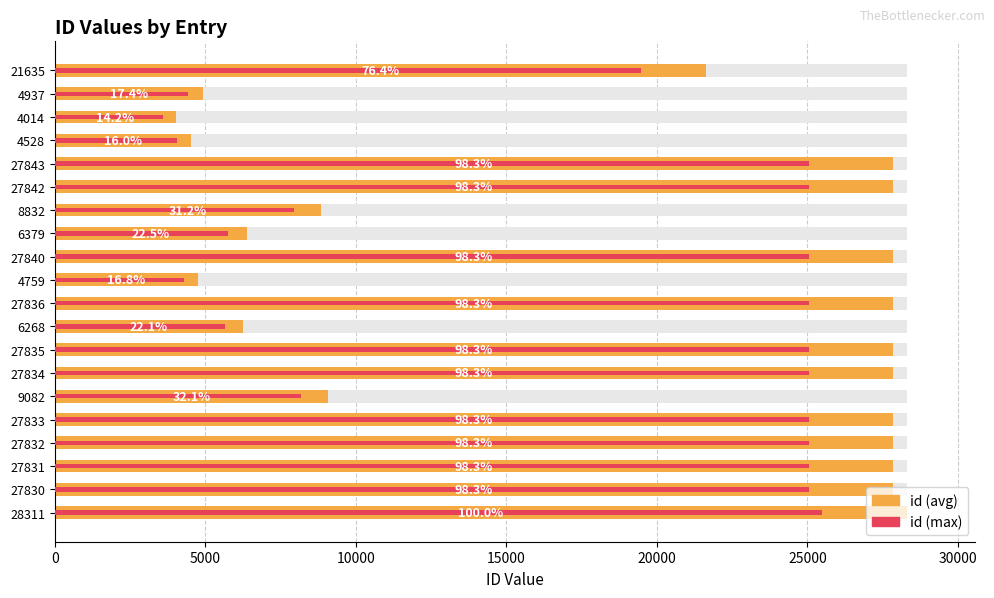

Is the value of id (max overlay) at 27835 greater than the value of id at 27843?

No